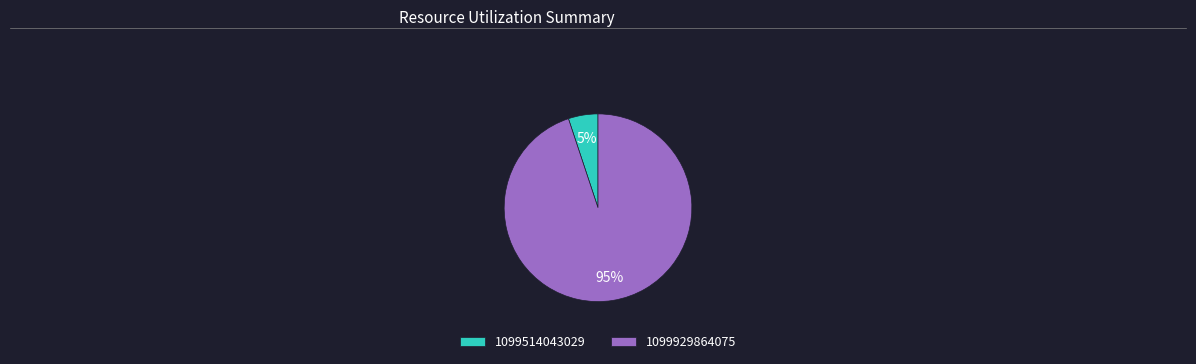

Rank the categories by value from lowest to highest.

1099514043029, 1099929864075